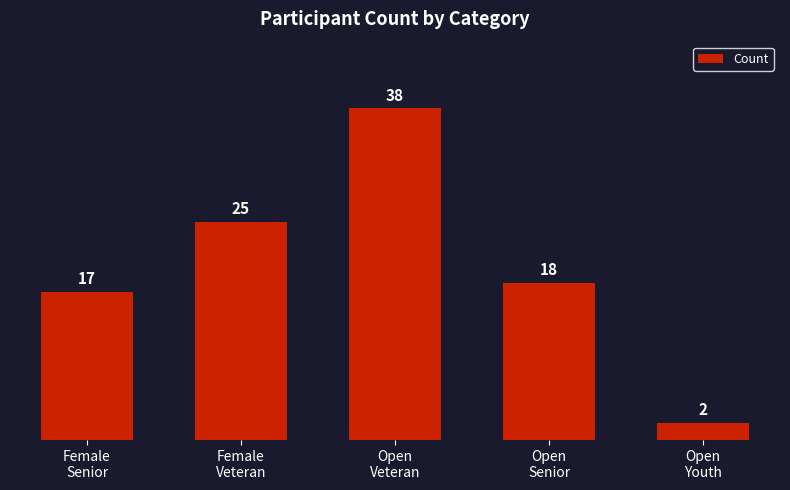

Which category has the lowest value across all series?

Open
Youth